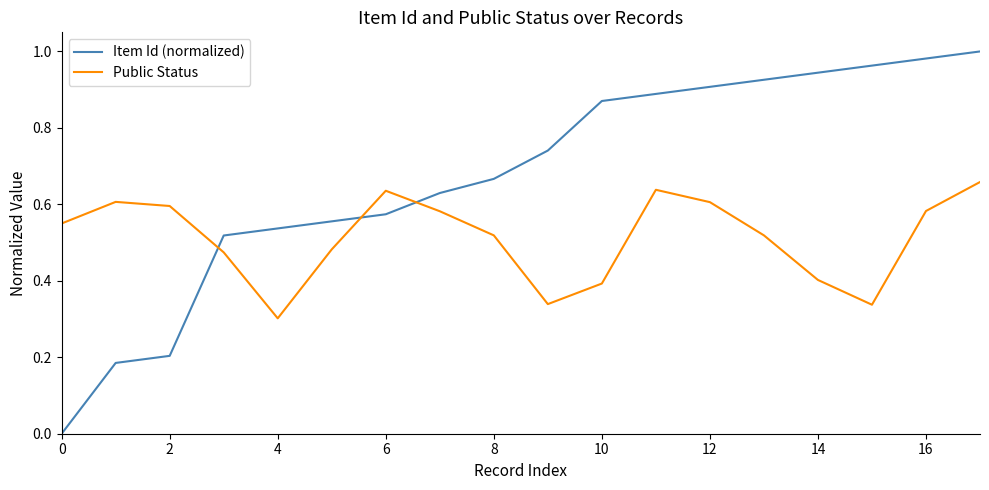

Which series has the largest total across all categories?

Item Id (normalized)